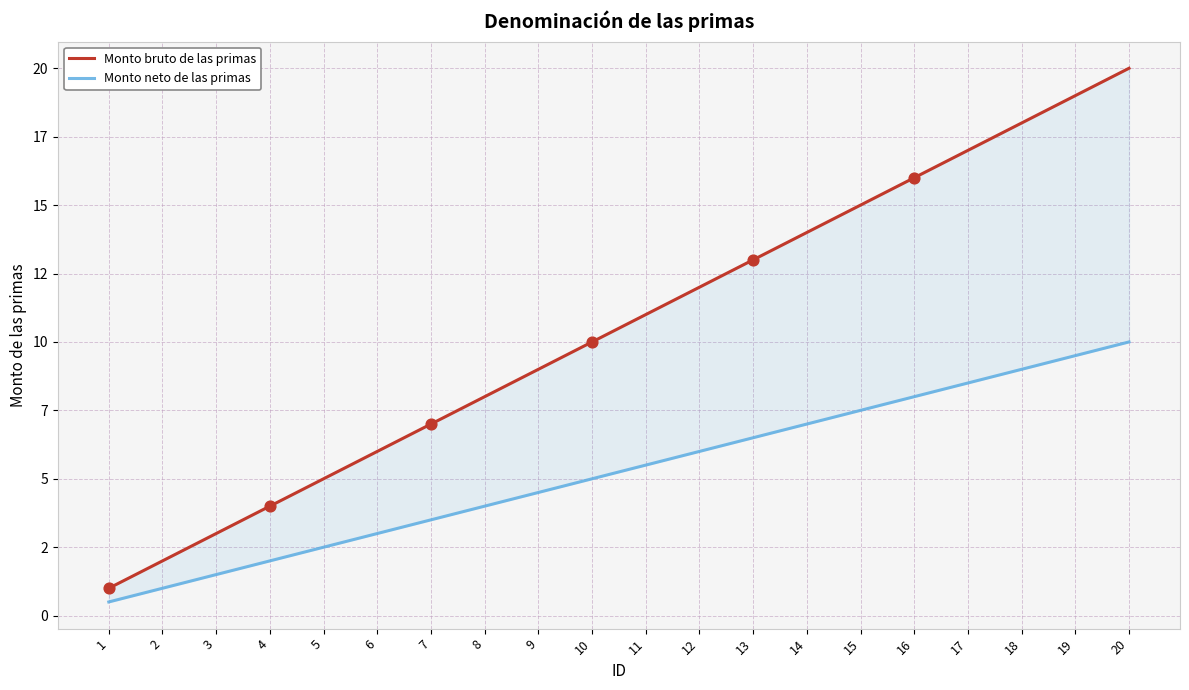

Which series has the widest spread of Y values?

Monto bruto de las primas